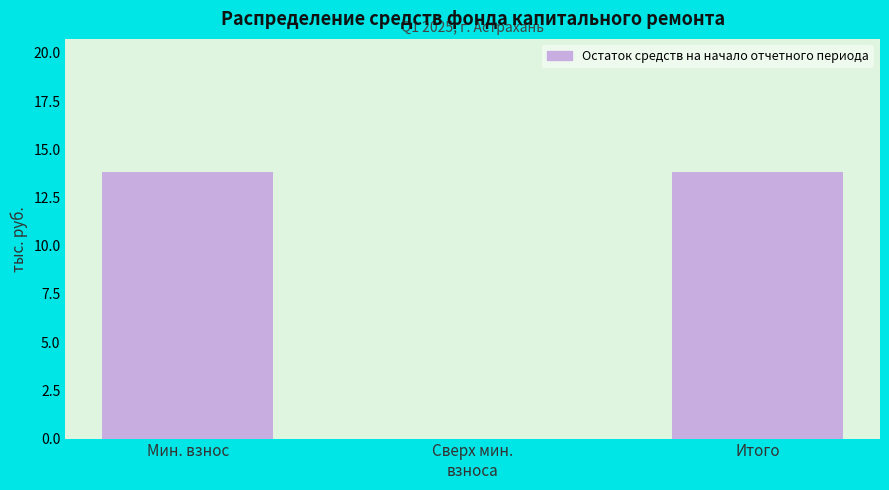

What value does the data have at Итого?

13.8